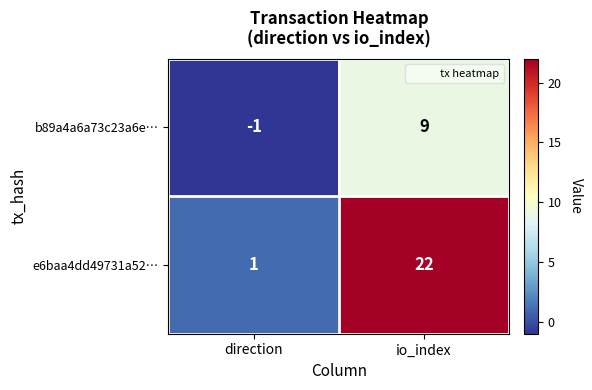

Rank the series by their maximum value, from lowest to highest.

b89a4a6a73c23a6e…, e6baa4dd49731a52…